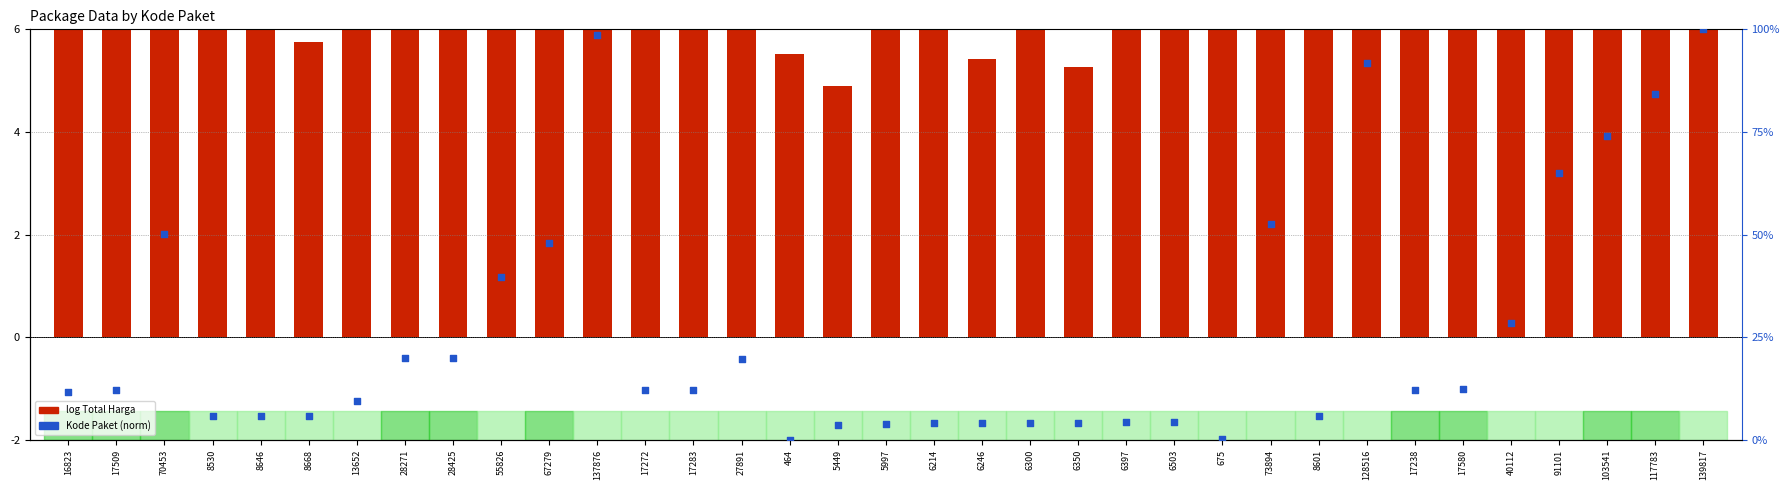

Which series contains the lowest Y value?

Kode Paket (norm)